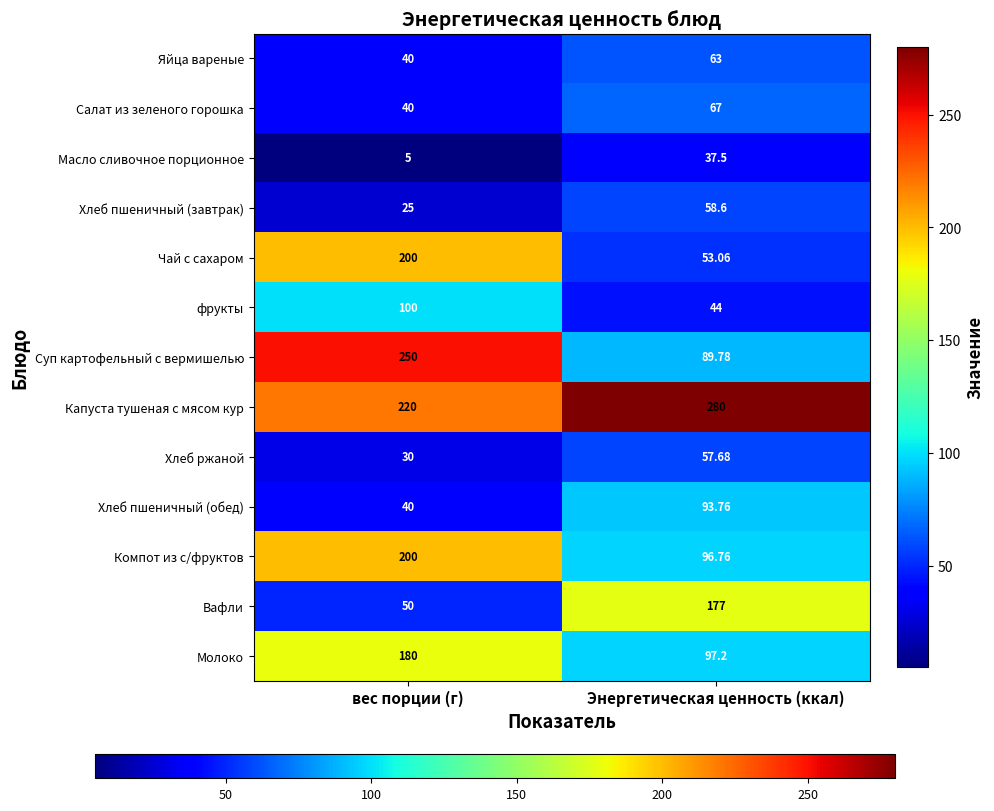

List the labels in order of Хлеб пшеничный (обед) value, smallest first.

вес порции (г), Энергетическая ценность (ккал)